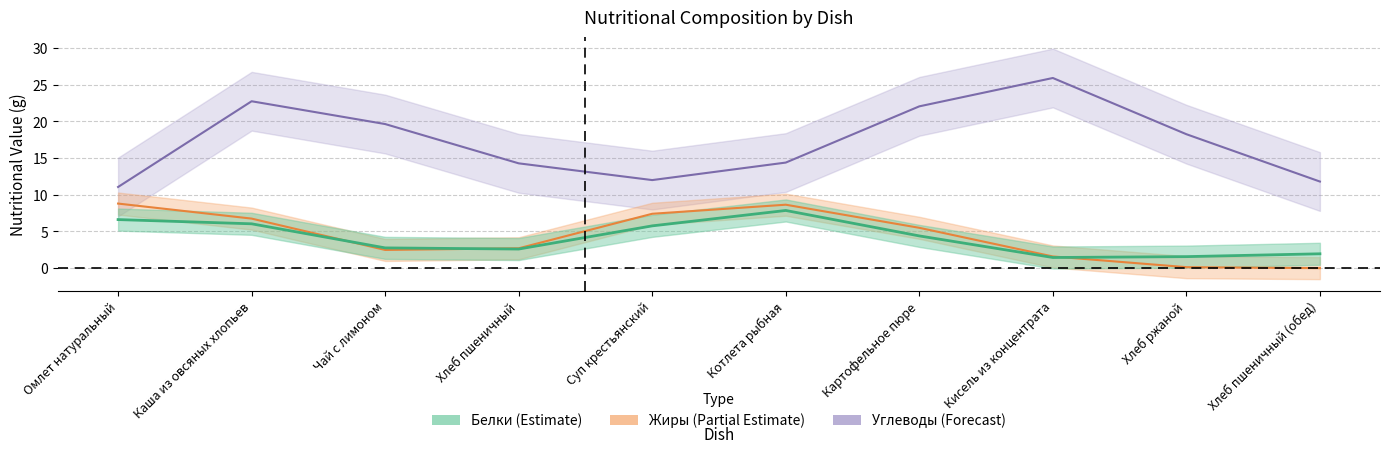

How many lines are shown in the chart?

3